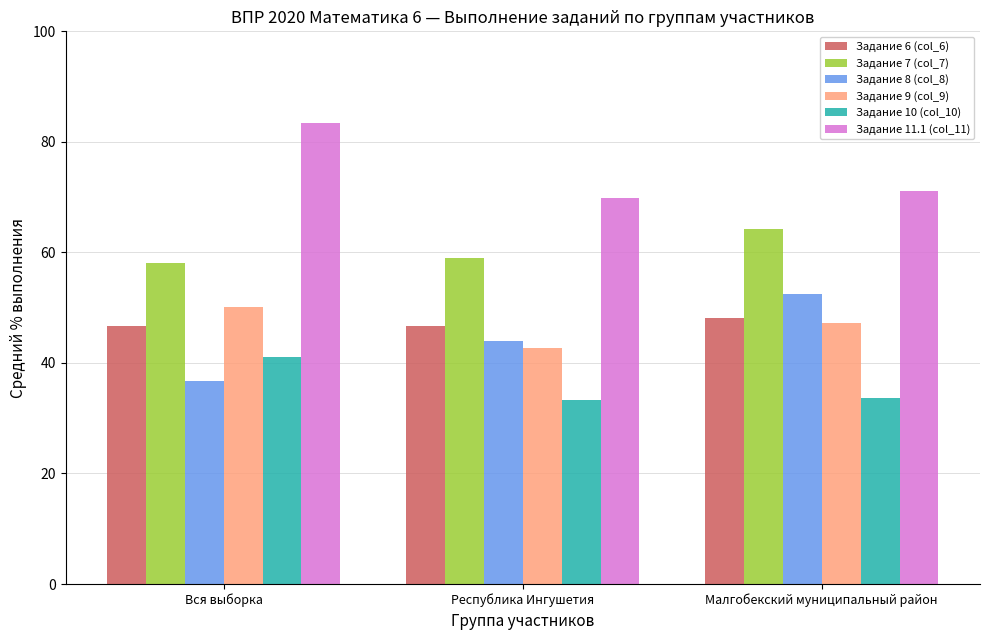

What is the difference between the maximum and minimum values in the Задание 7 (col_7) series?

6.1